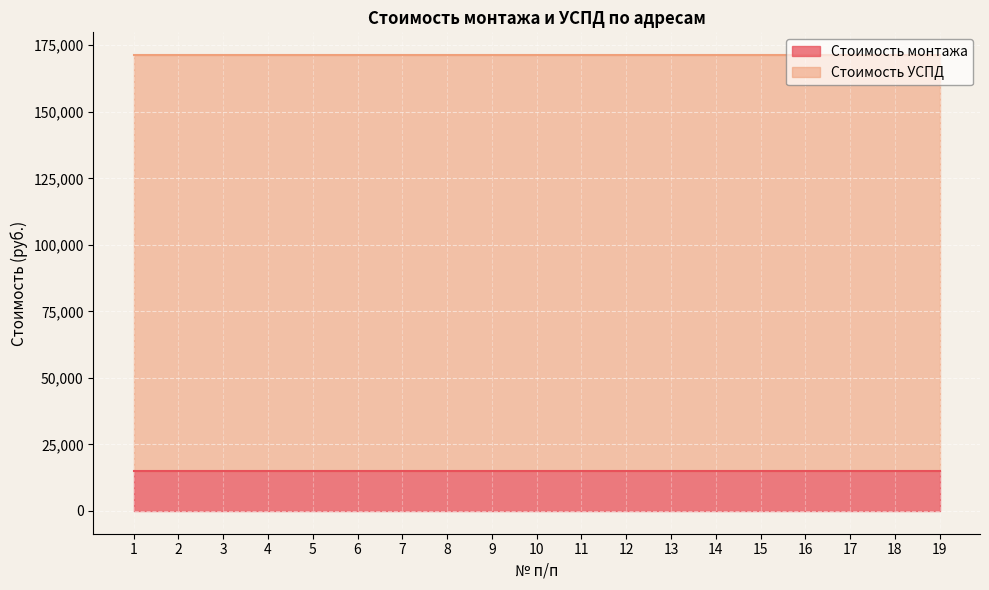

What is the total value across all series at 6?

171299.6